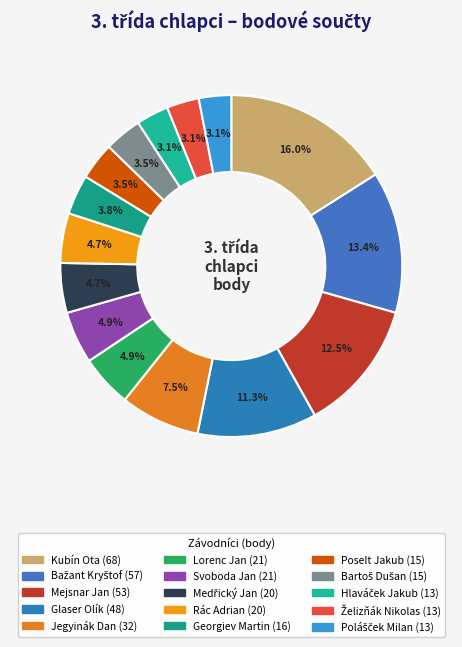

What percentage do Poselt Jakub and Mejsnar Jan together represent?

16.0%